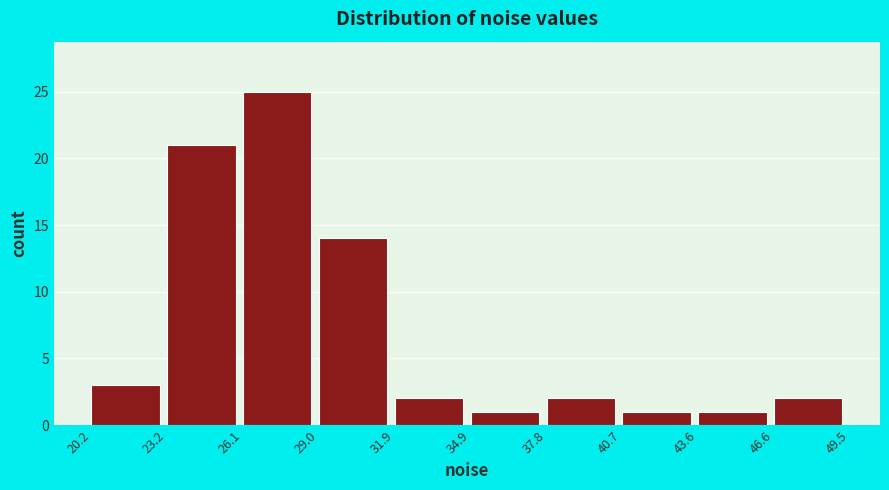

Which range on the x-axis has the tallest bar?

26.1 to 29.0